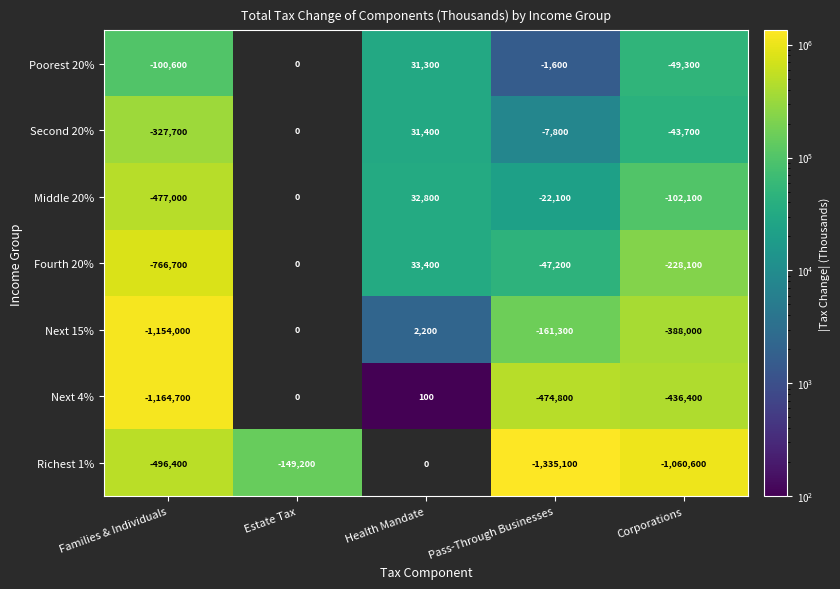

At which category does the chart reach its minimum across all series?

Health Mandate